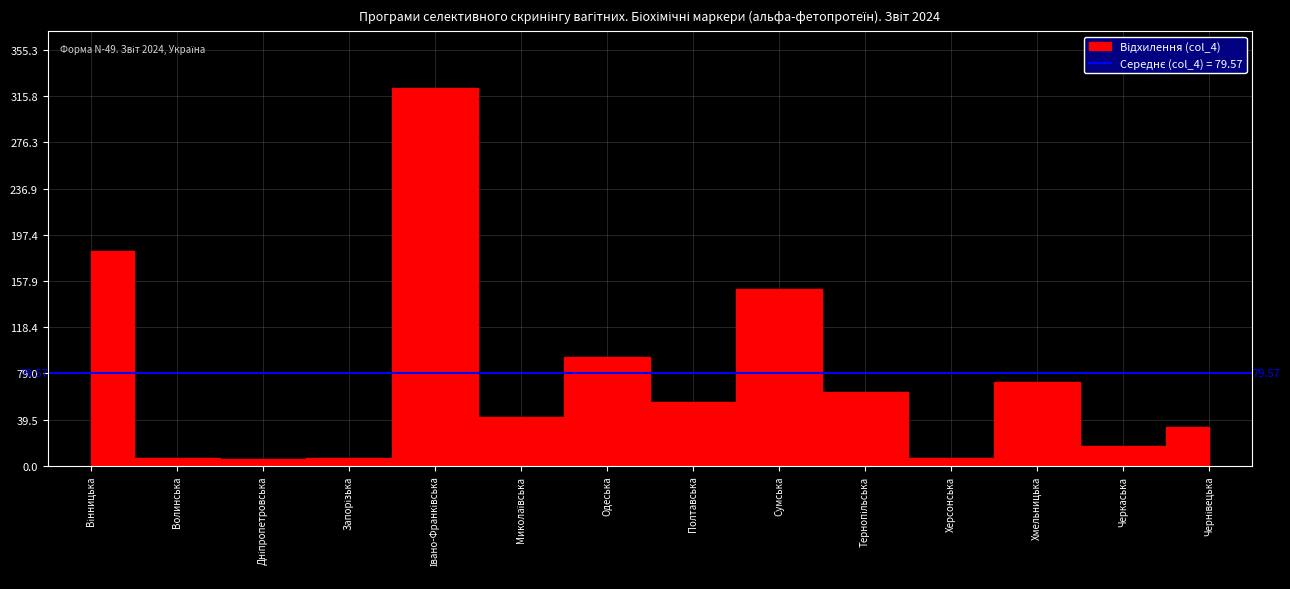

What is the difference between the second highest and minimum values in the Відхилення (col_4) series?

178